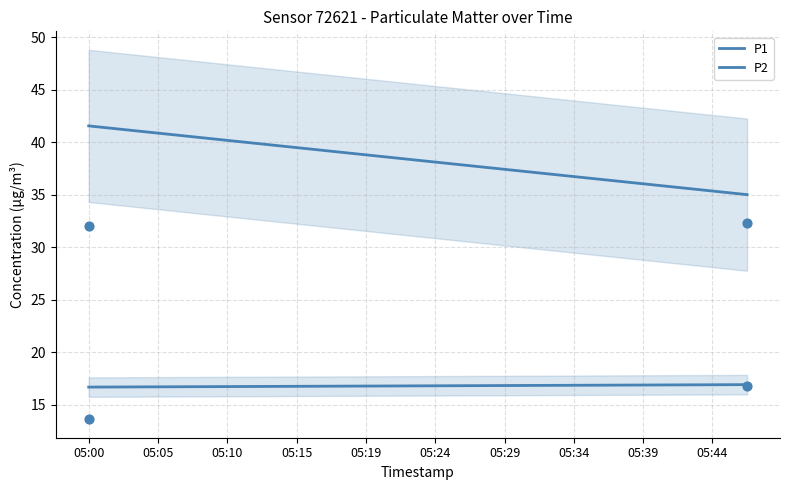

Which series has the widest spread of Y values?

P1